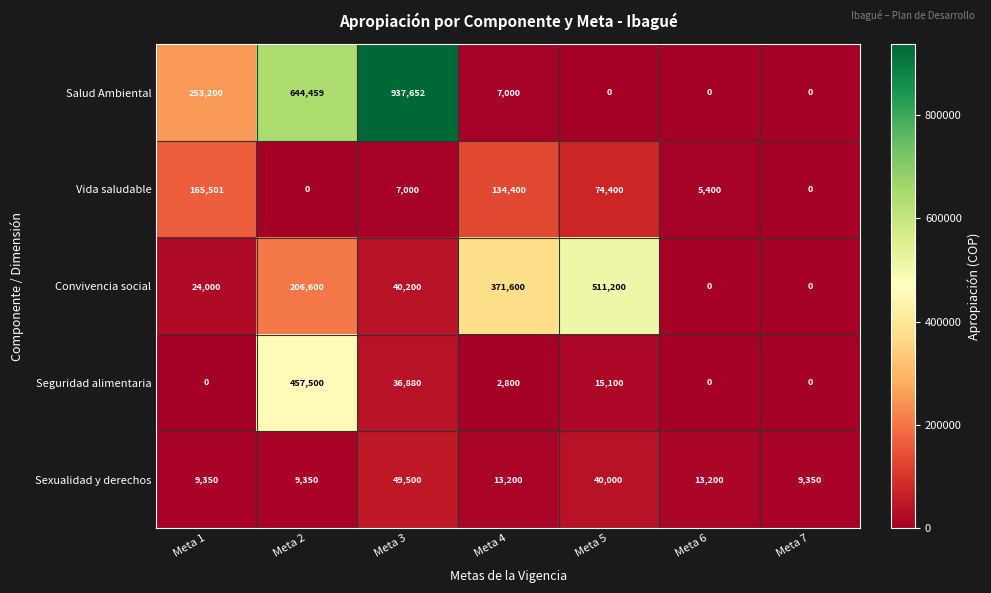

What is the average value of the Sexualidad y derechos series?

20564